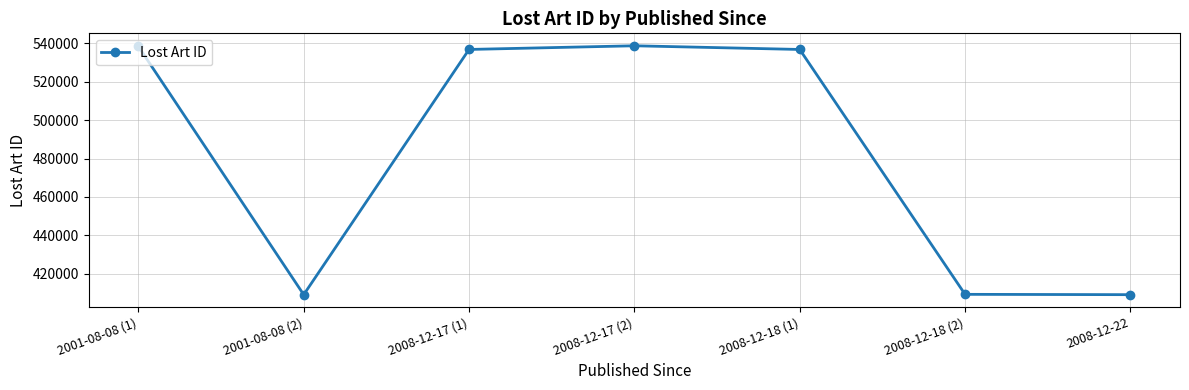

True or false: the data shows 409134 at 2008-12-22.

True